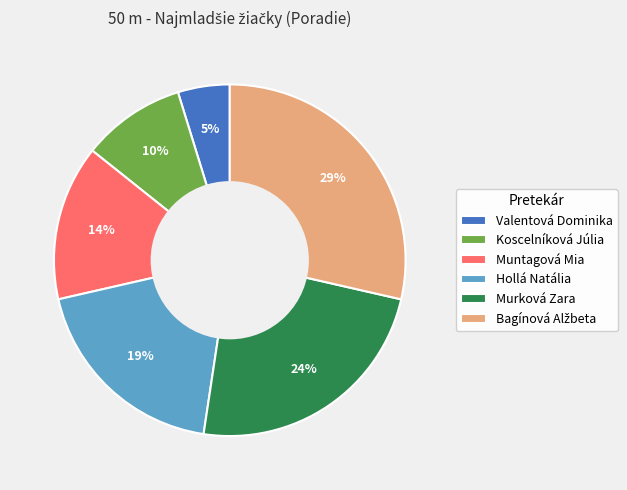

How many segments does this pie chart have?

6